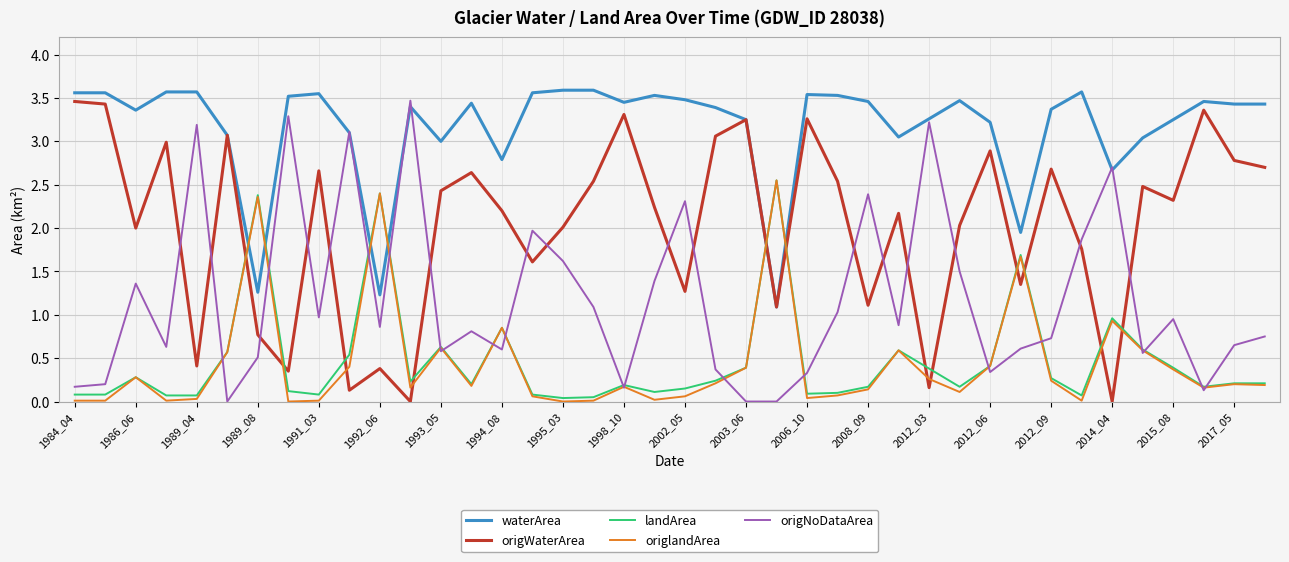

What is the maximum value for waterArea?

3.6